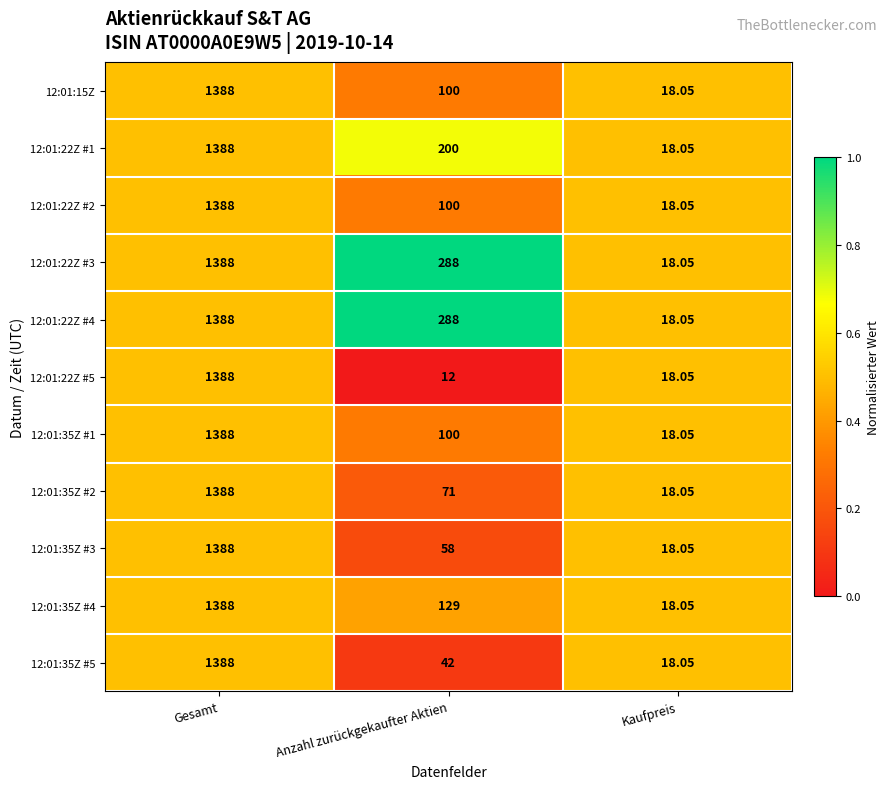

Is the value of 12:01:22Z #5 at Anzahl zurückgekaufter Aktien greater than the value of 12:01:22Z #2 at Anzahl zurückgekaufter Aktien?

No